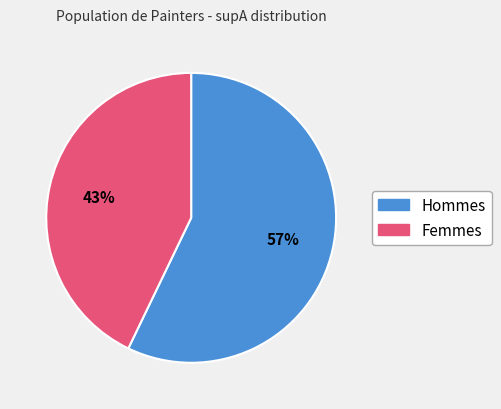

To the nearest percent, what is the difference between the largest and smallest slice percentages?

14%